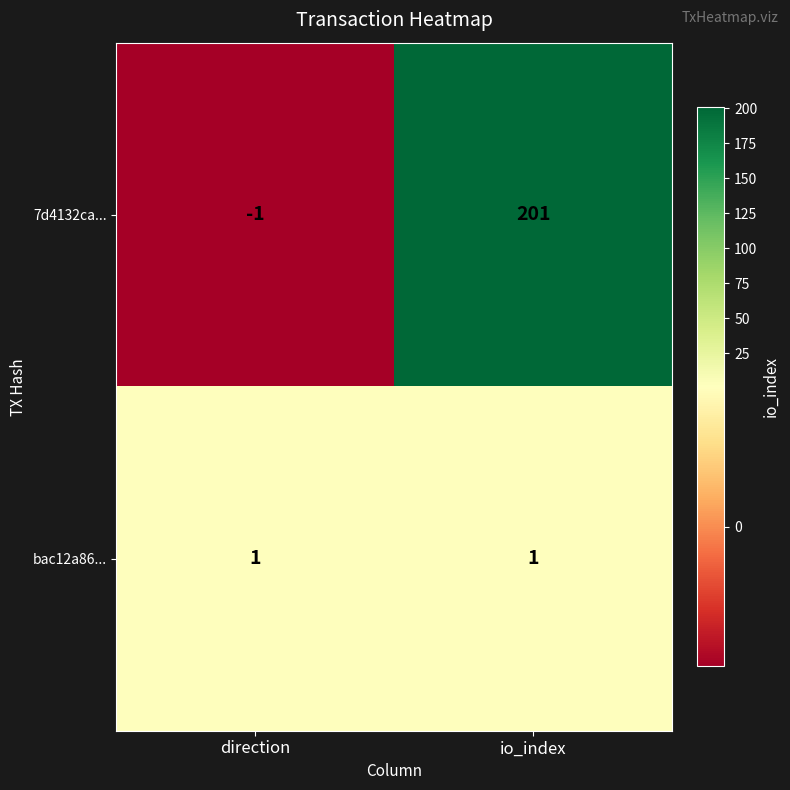

What is the difference between the highest and lowest values at direction?

2